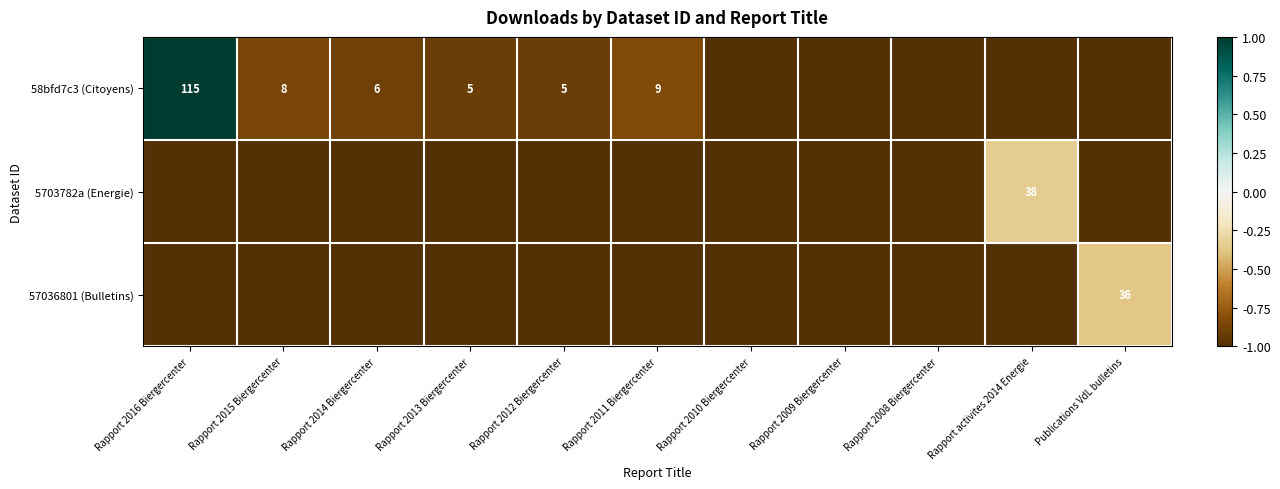

What is the sum of the 58bfd7c3 (Citoyens) values at Rapport 2014 Biergercenter and Rapport 2016 Biergercenter?

121